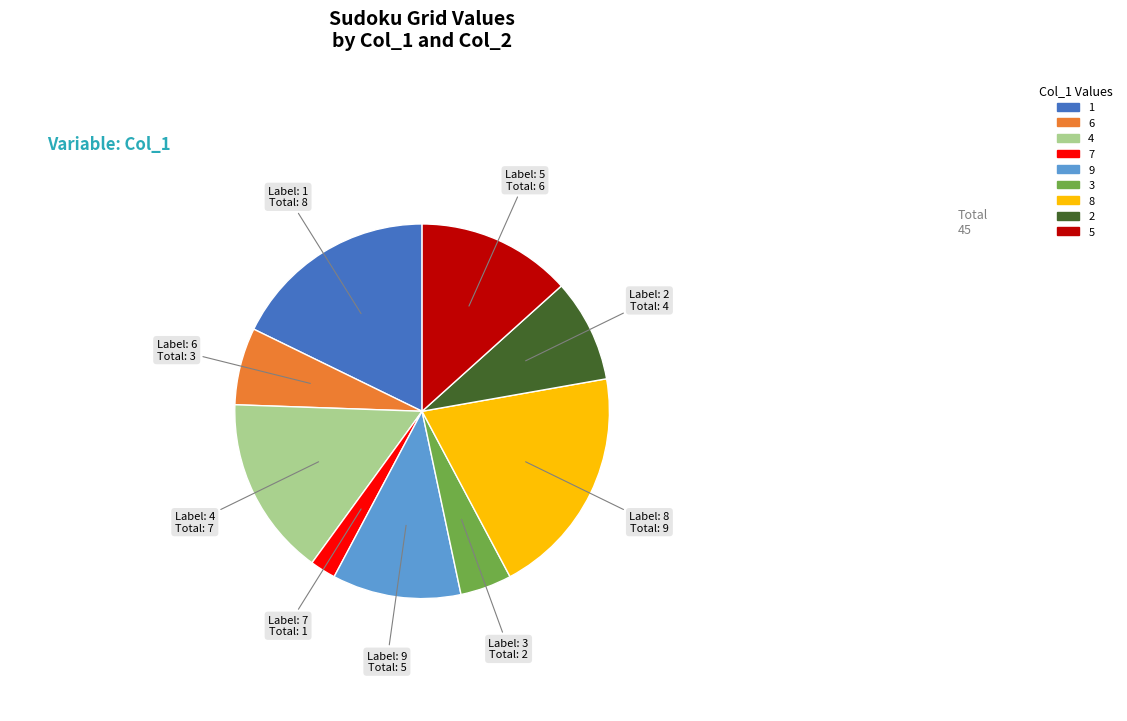

Rank the categories by value from lowest to highest.

7, 3, 6, 2, 9, 5, 4, 1, 8